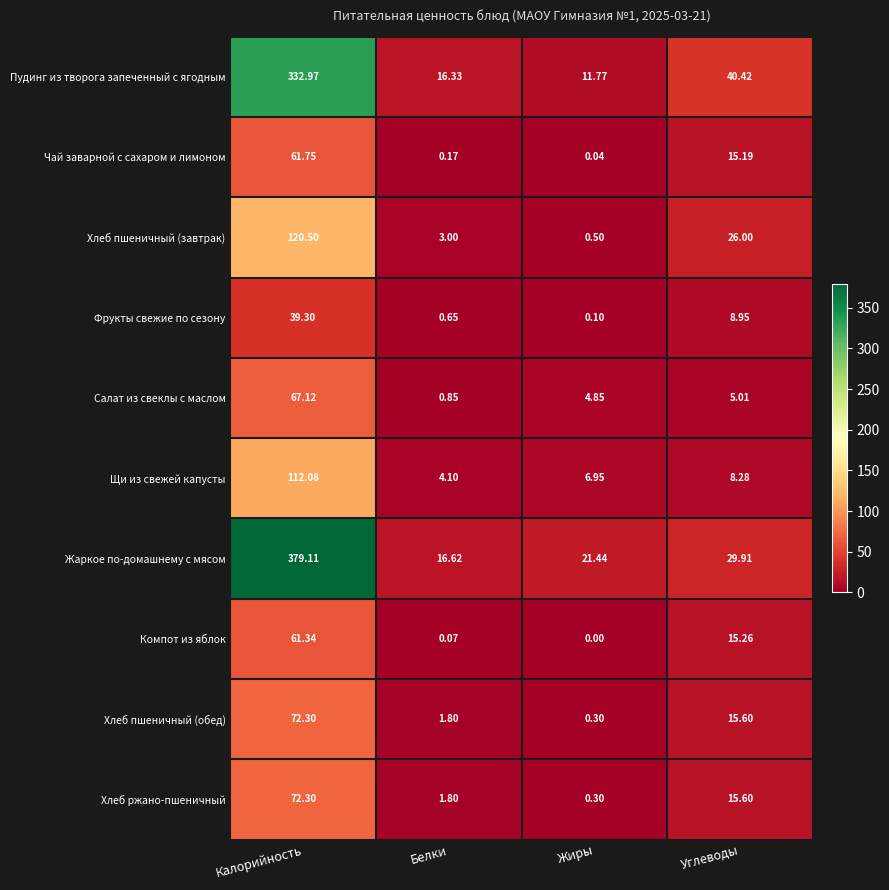

At which label does Чай заварной с сахаром и лимоном reach its minimum?

Жиры